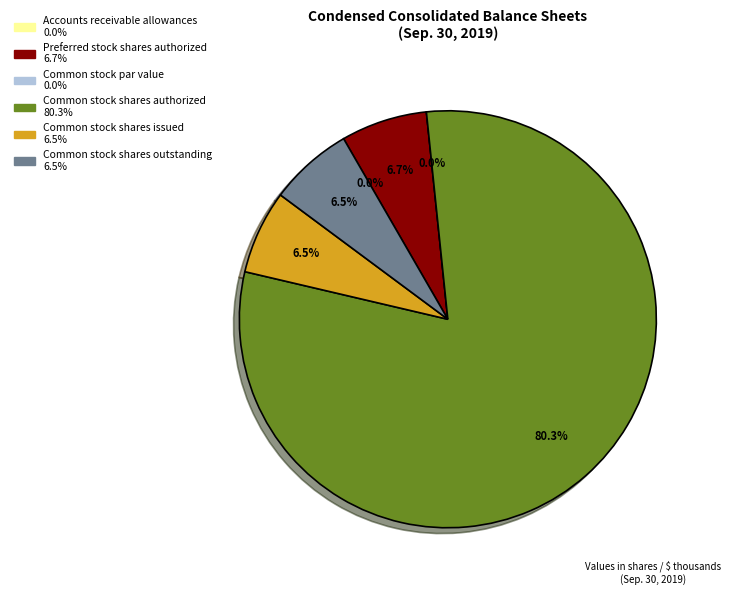

Is there any slice that represents more than half of the pie?

Yes